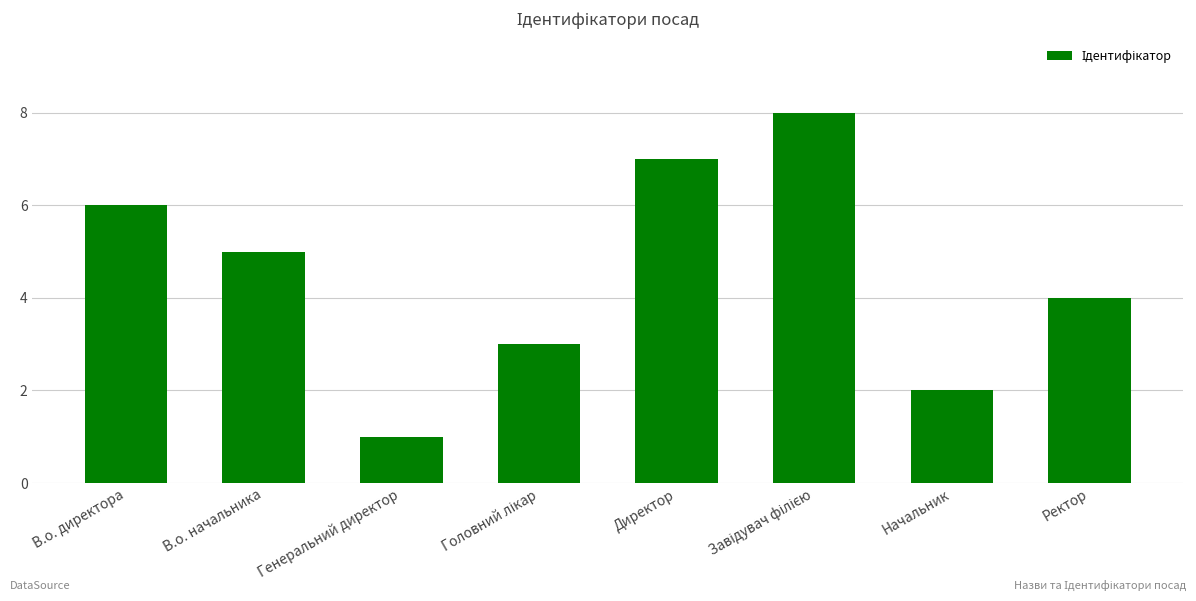

At which label is the value closest to 4?

Ректор